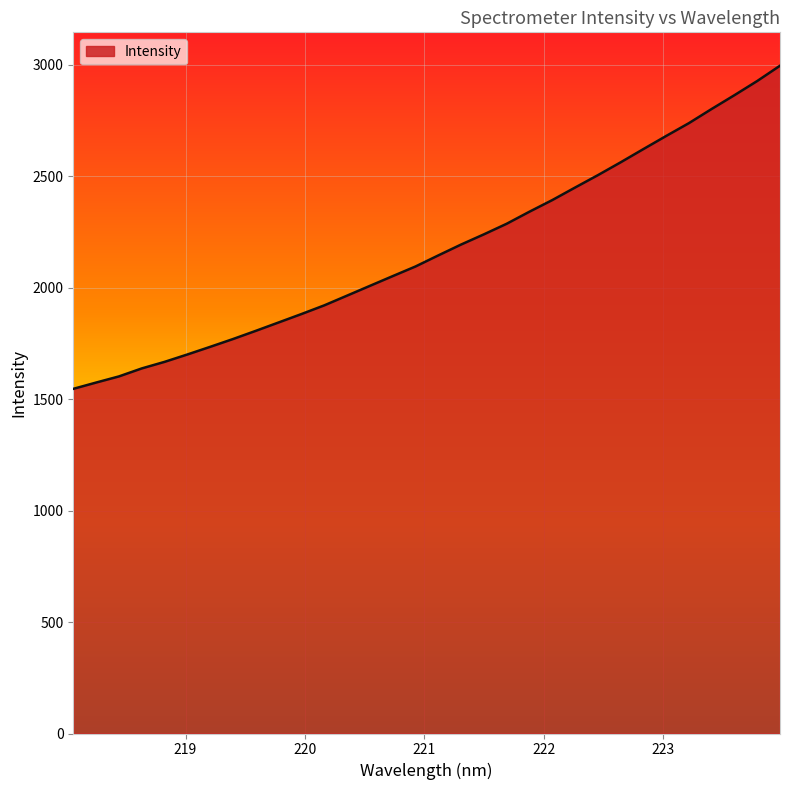

What is the smallest value displayed?

1546.6